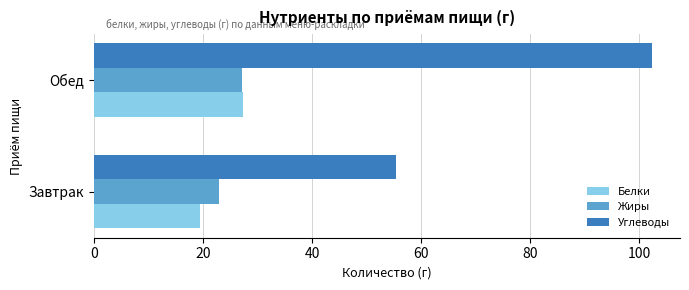

What is the total value across all series at Обед?

156.9